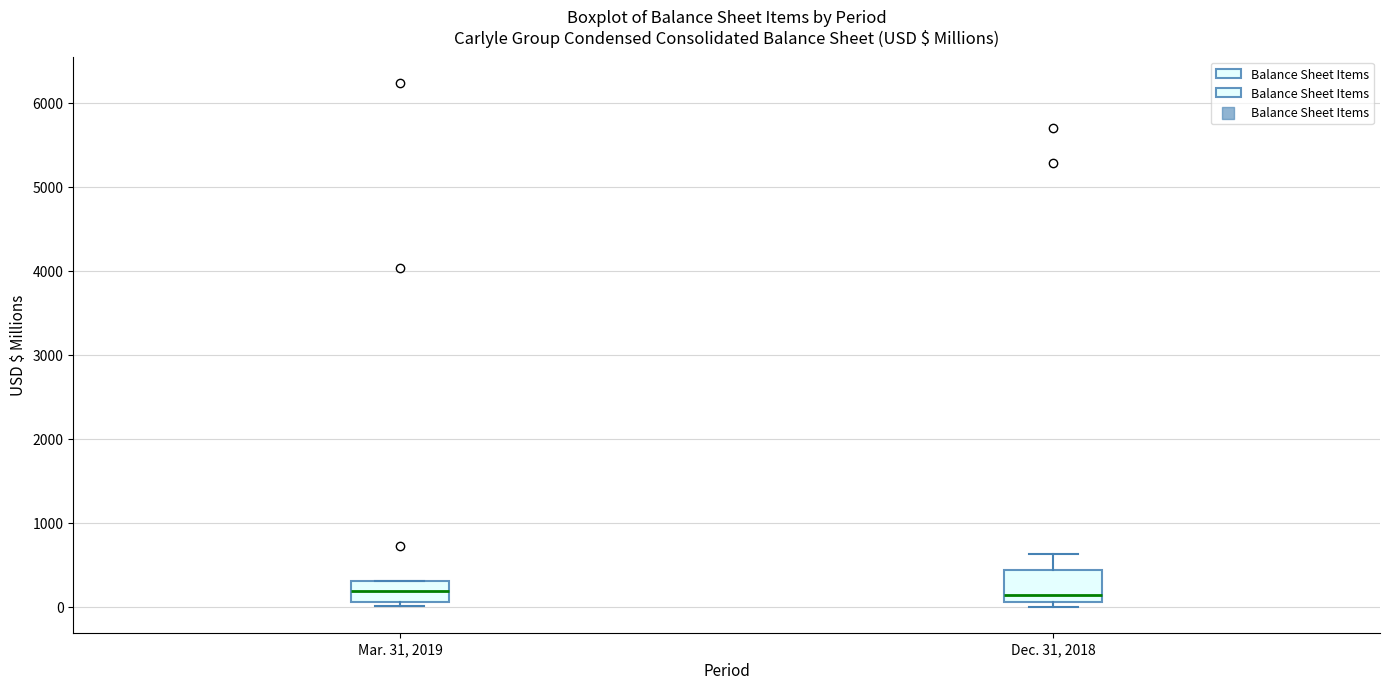

Which box is the tallest, from its lower edge to its upper edge?

Dec. 31, 2018